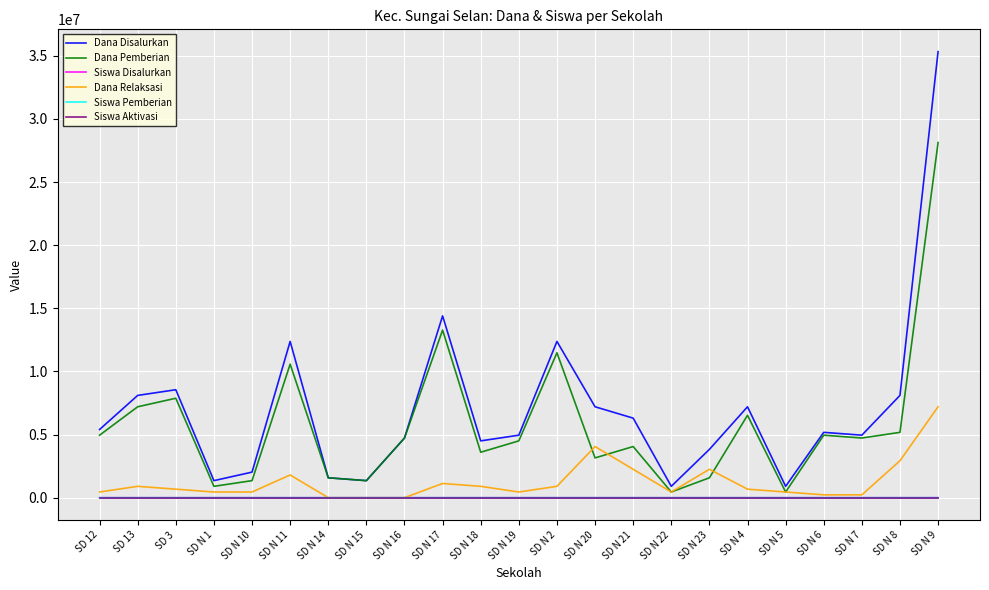

Where is the first local minimum for Dana Disalurkan?

SD N 1